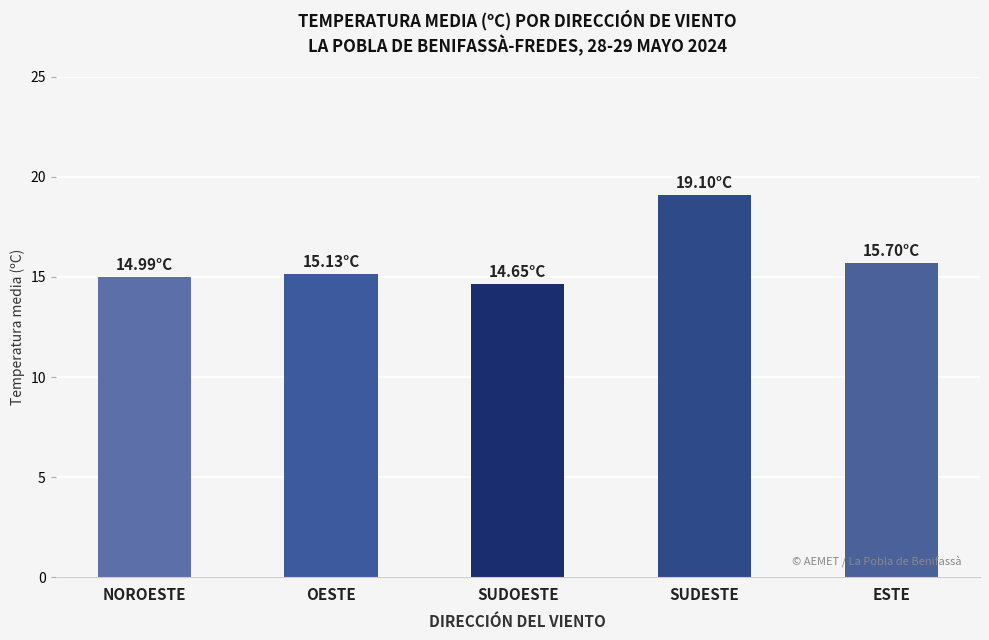

Where is the data nearest to the value 16?

ESTE